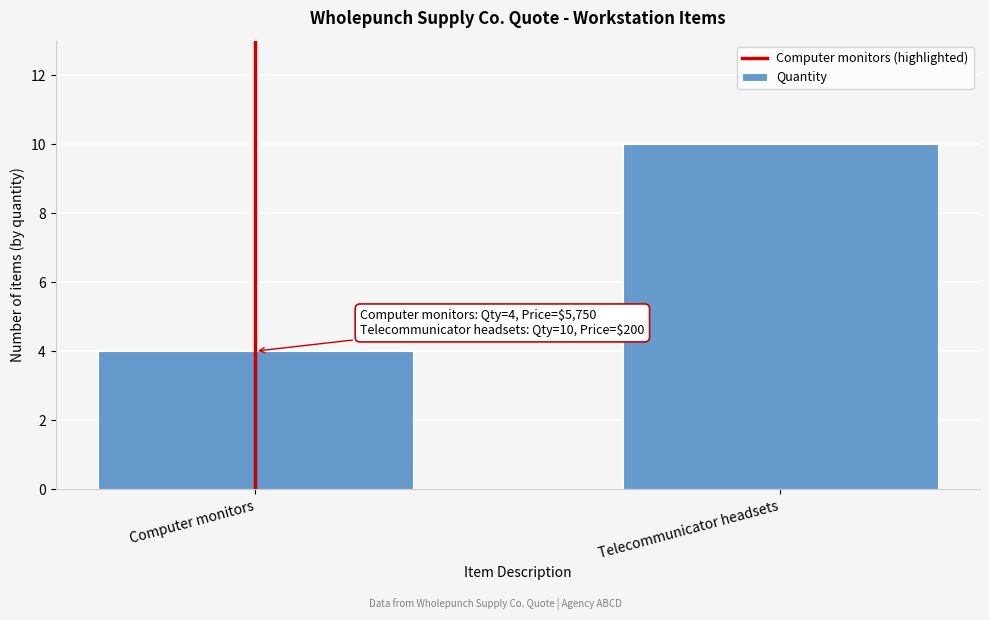

Reading right to left, list all the values displayed in this chart.

10	4